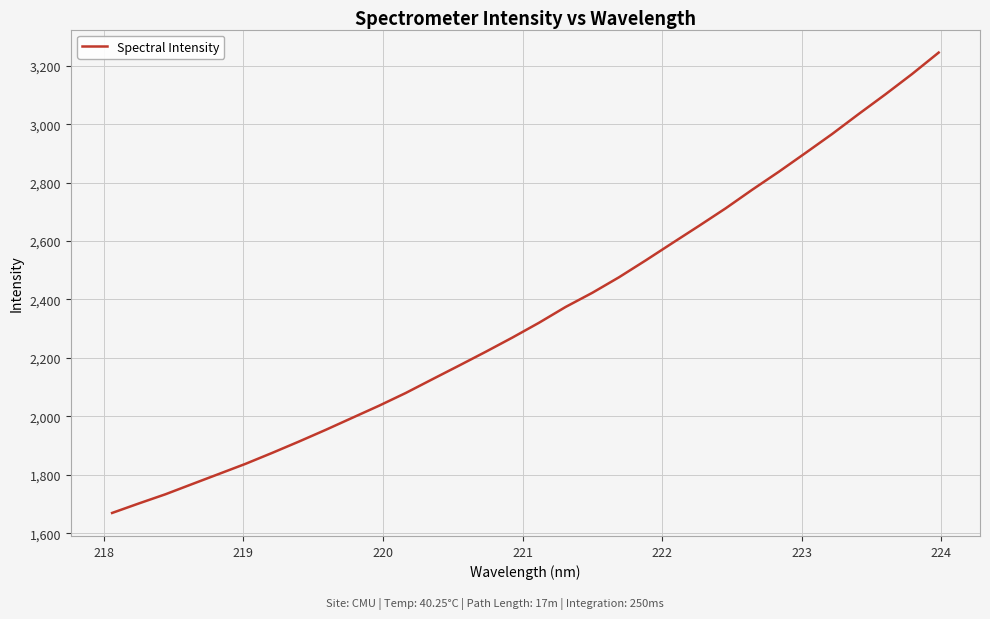

What is the smallest value displayed?

1669.4